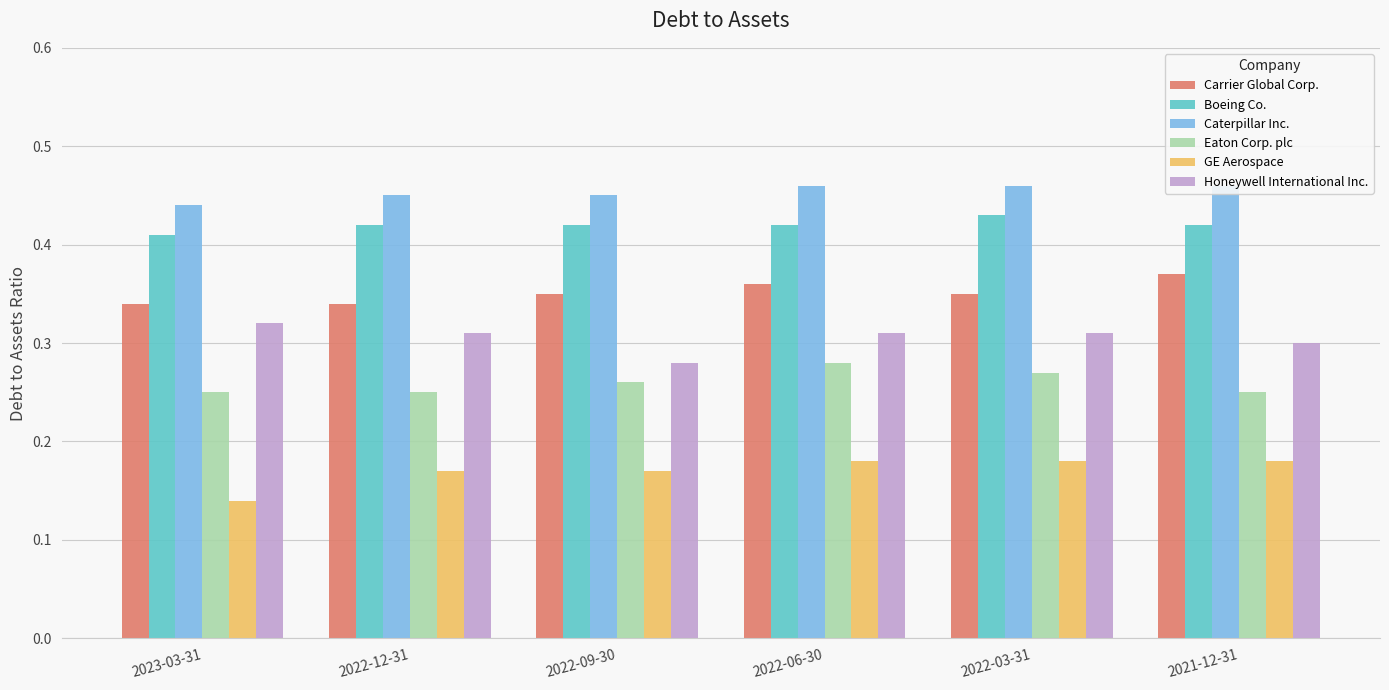

At which label is Caterpillar Inc. closest to 0?

2023-03-31